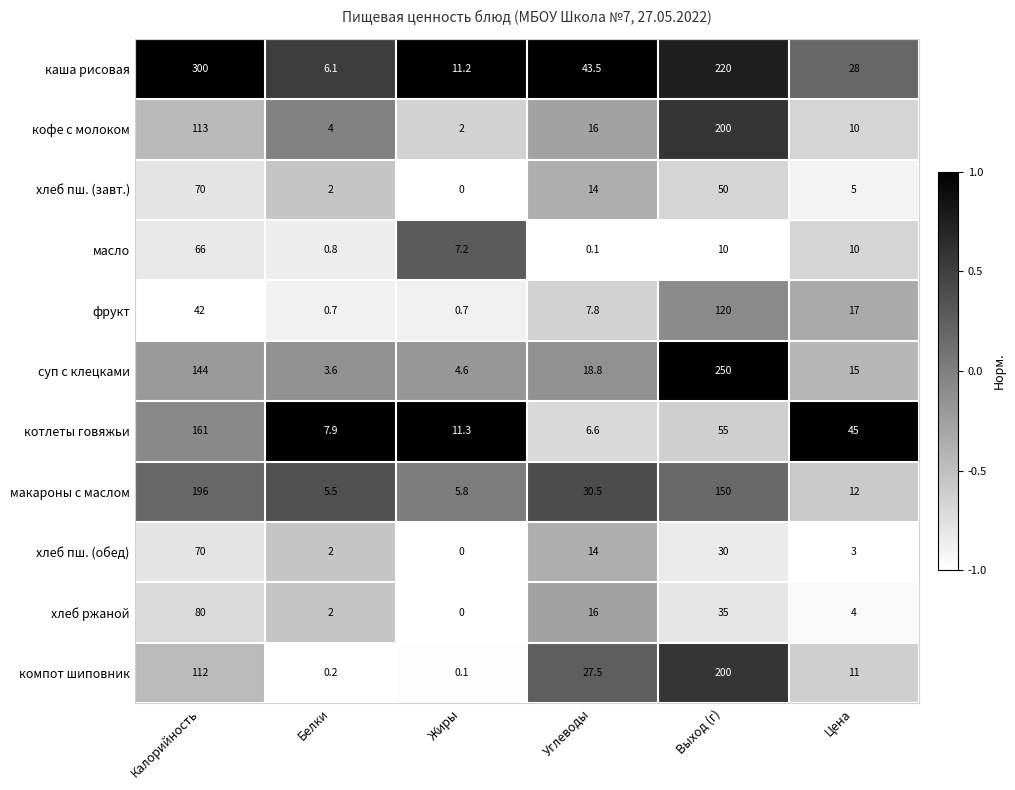

Which series has the largest total across all categories?

каша рисовая